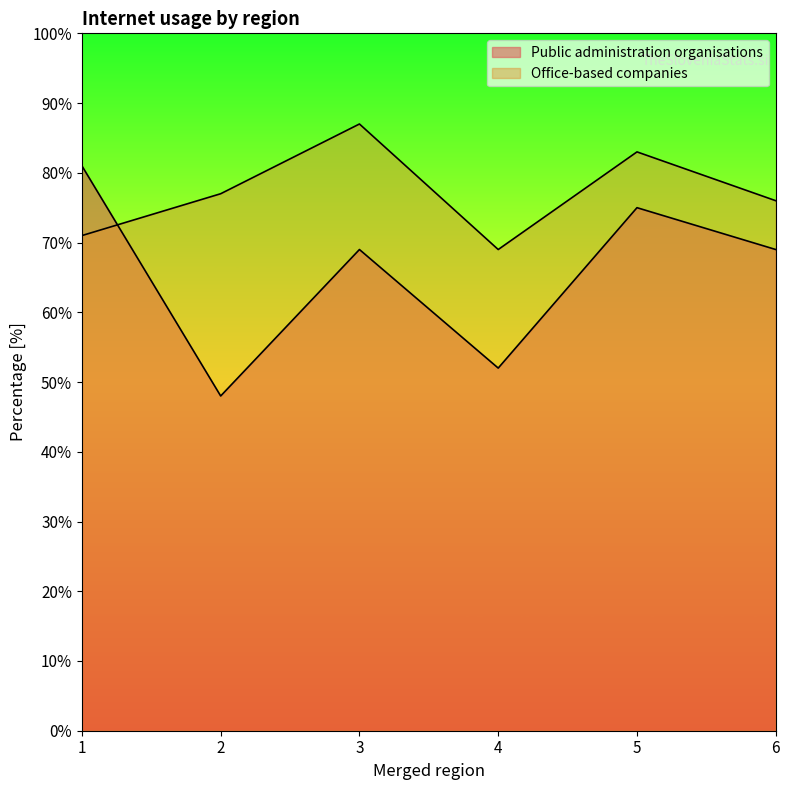

What are all the series names shown in the legend?

Public administration organisations, Office-based companies